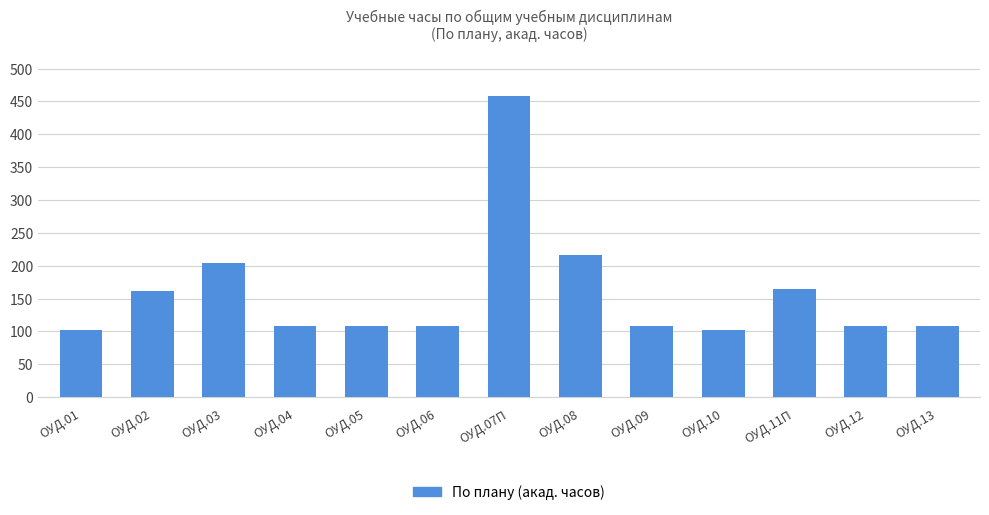

Does the chart contain stacked bars?

No